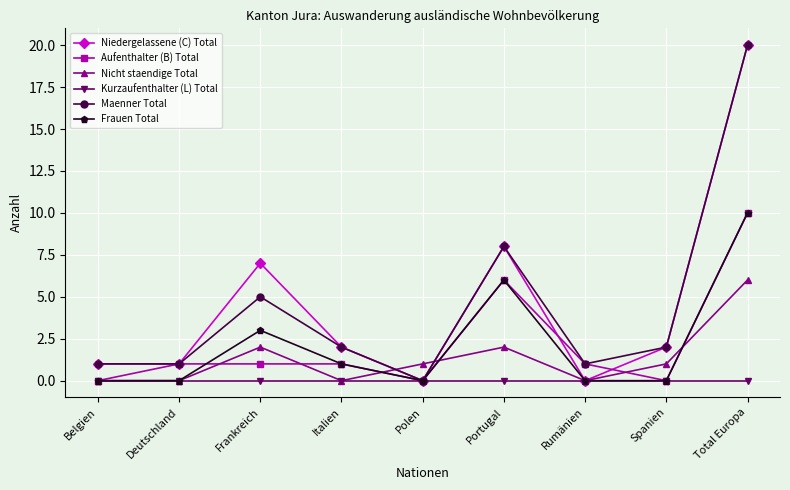

What value does the Nicht staendige Total series have at Frankreich?

2